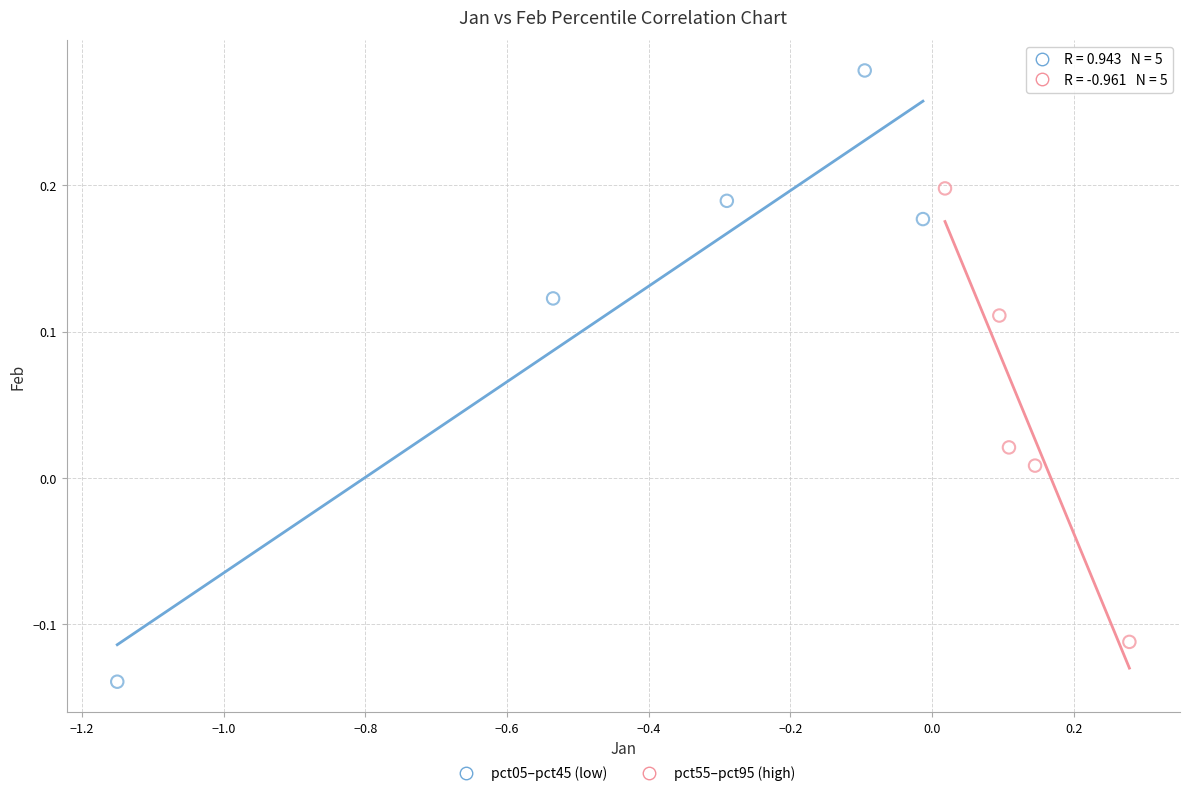

Which series contains the lowest Y value?

pct05–pct45 (low)